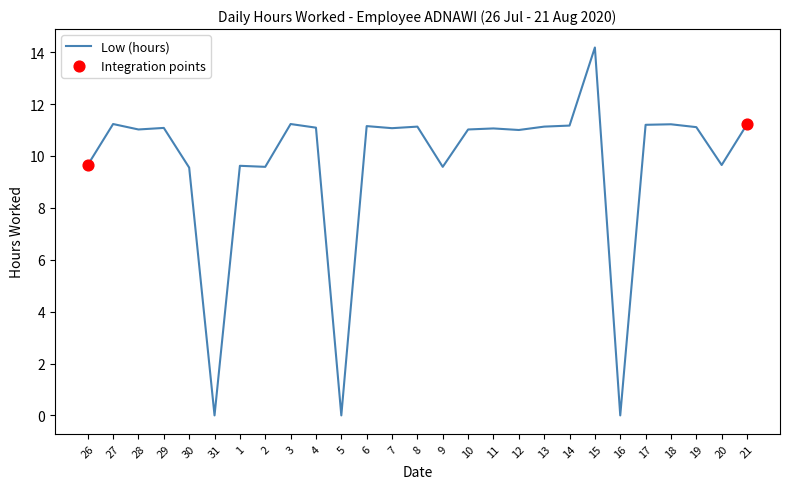

Between 4 and 30, which is larger?

4